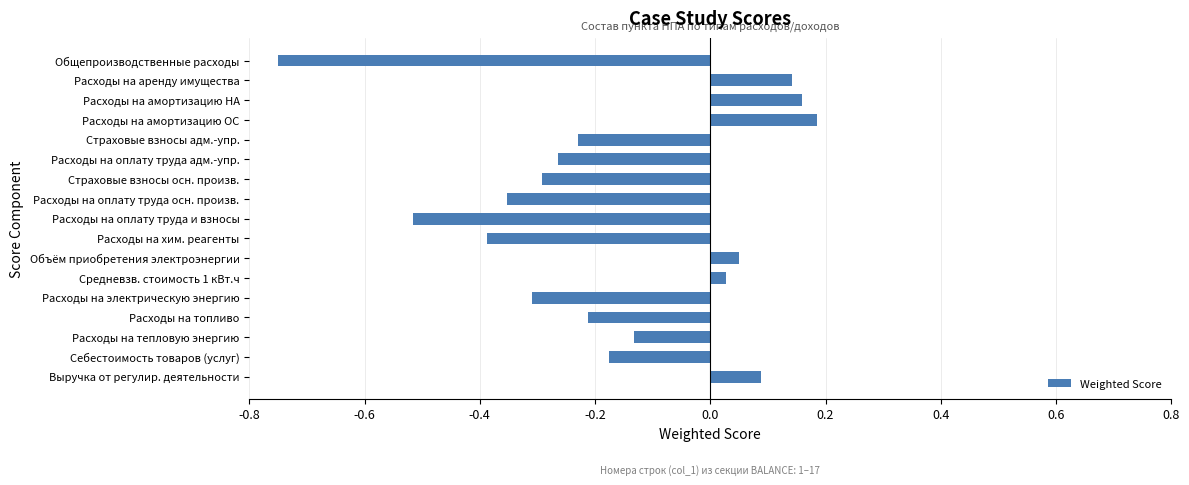

Rank the categories by value from highest to lowest.

Расходы на амортизацию ОС, Расходы на амортизацию НА, Расходы на аренду имущества, Выручка от регулир. деятельности, Объём приобретения электроэнергии, Средневзв. стоимость 1 кВт.ч, Расходы на тепловую энергию, Себестоимость товаров (услуг), Расходы на топливо, Страховые взносы адм.-упр., Расходы на оплату труда адм.-упр., Страховые взносы осн. произв., Расходы на электрическую энергию, Расходы на оплату труда осн. произв., Расходы на хим. реагенты, Расходы на оплату труда и взносы, Общепроизводственные расходы